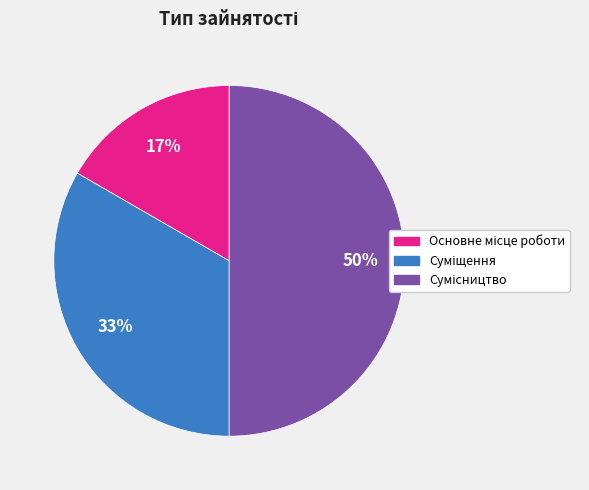

To the nearest percent, what is the difference between the largest and smallest slice percentages?

33%